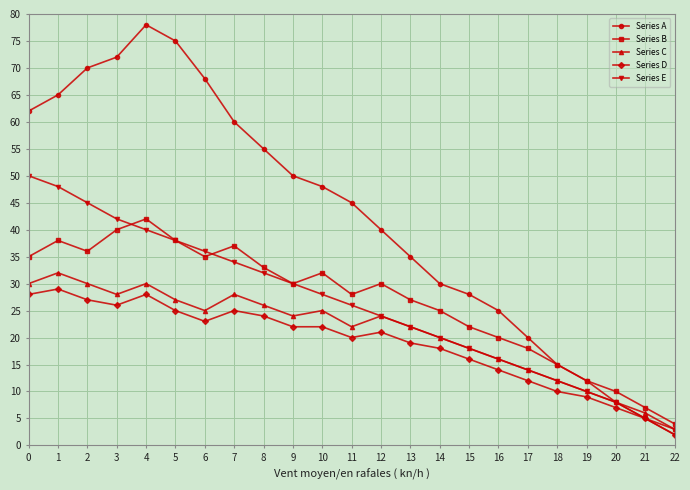

What are all the series names shown in the legend?

Series A, Series B, Series C, Series D, Series E